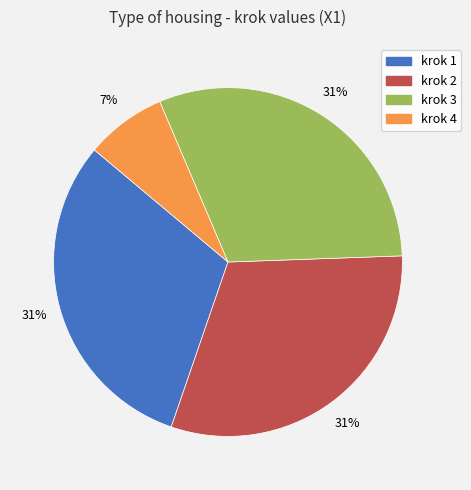

Is it true that krok 2 is 18% of the pie?

False